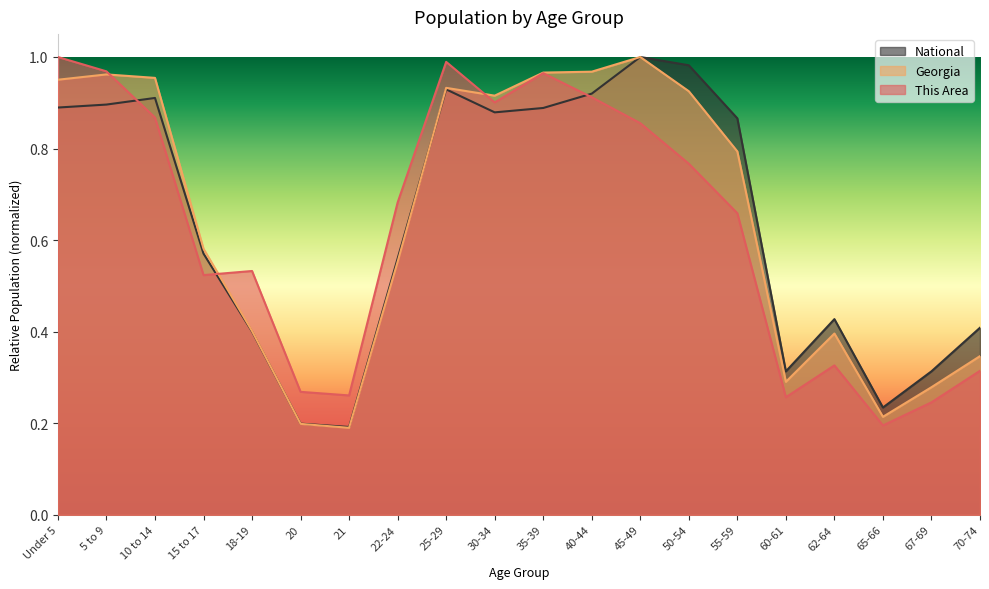

Reading right to left, transcribe all the data shown in this chart.

This Area: 0.3	0.2	0.2	0.3	0.3	0.7	0.8	0.9	0.9	1.0	0.9	1.0	0.7	0.3	0.3	0.5	0.5	0.9	1.0	1.0
Georgia: 0.3	0.3	0.2	0.4	0.3	0.8	0.9	1.0	1.0	1.0	0.9	0.9	0.6	0.2	0.2	0.4	0.6	1.0	1.0	1.0
National: 0.4	0.3	0.2	0.4	0.3	0.9	1.0	1.0	0.9	0.9	0.9	0.9	0.6	0.2	0.2	0.4	0.6	0.9	0.9	0.9